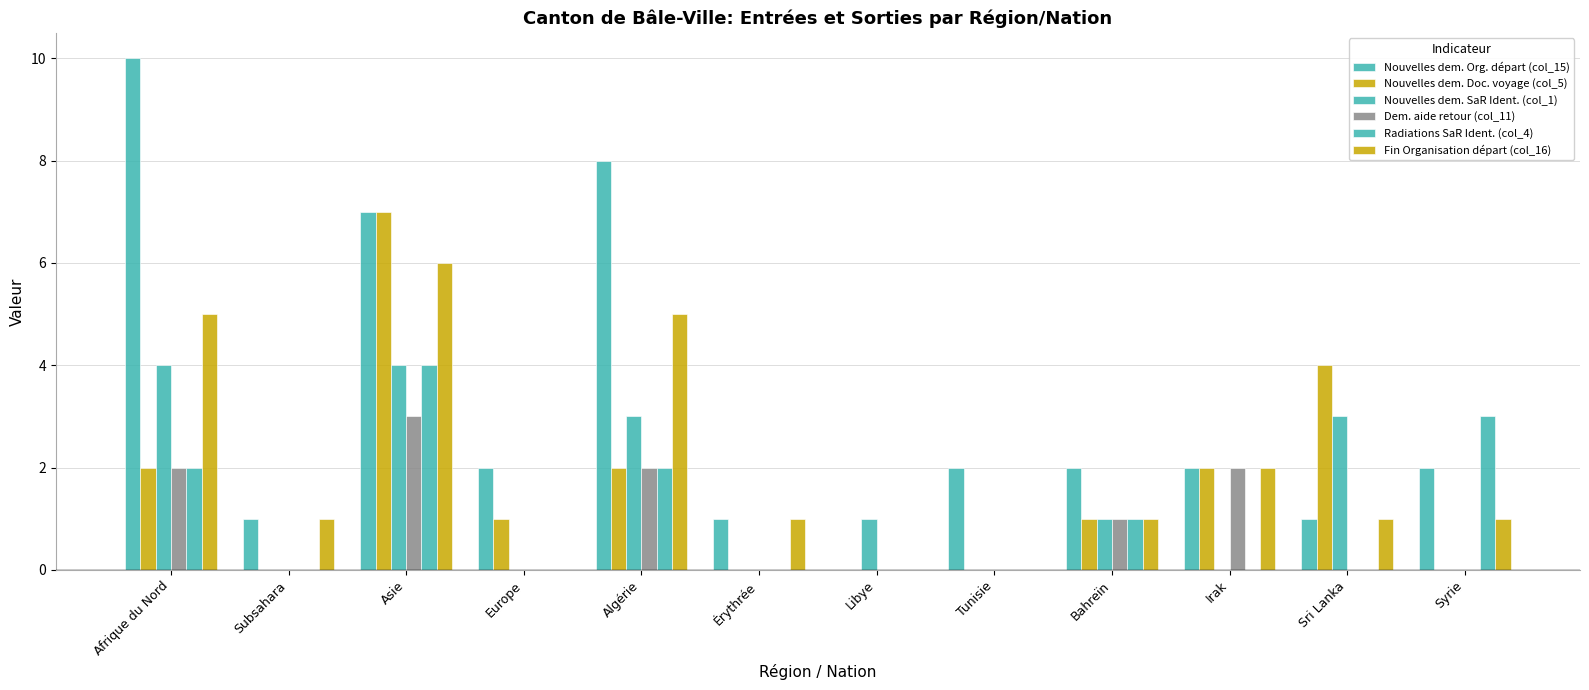

How many groups of bars are there?

12